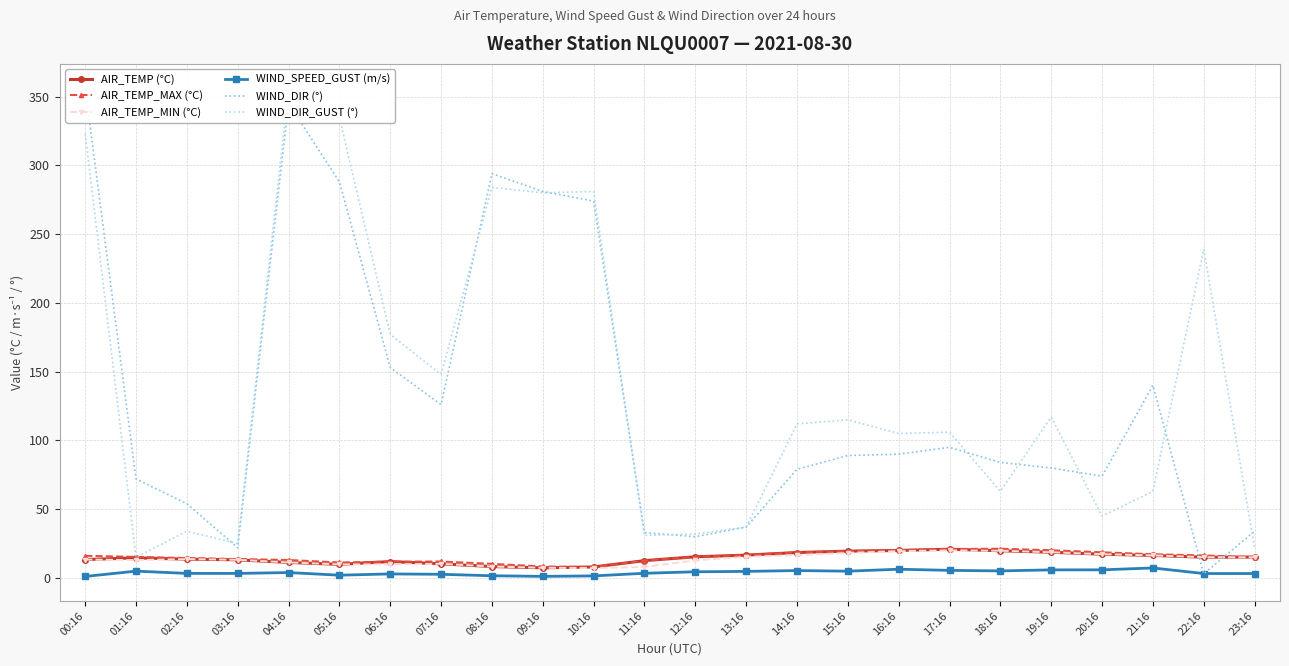

What is the sum of all WIND_SPEED_GUST (m/s) values?

94.2